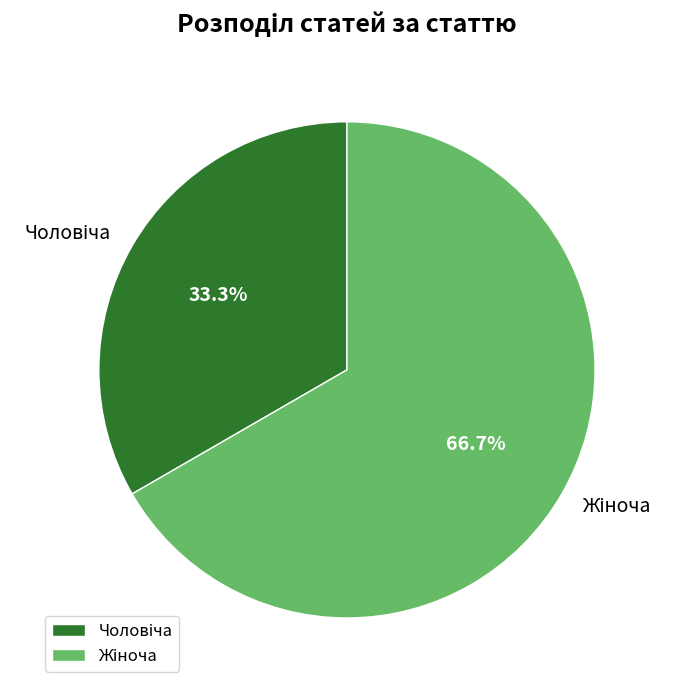

Count the number of slices in the pie.

2